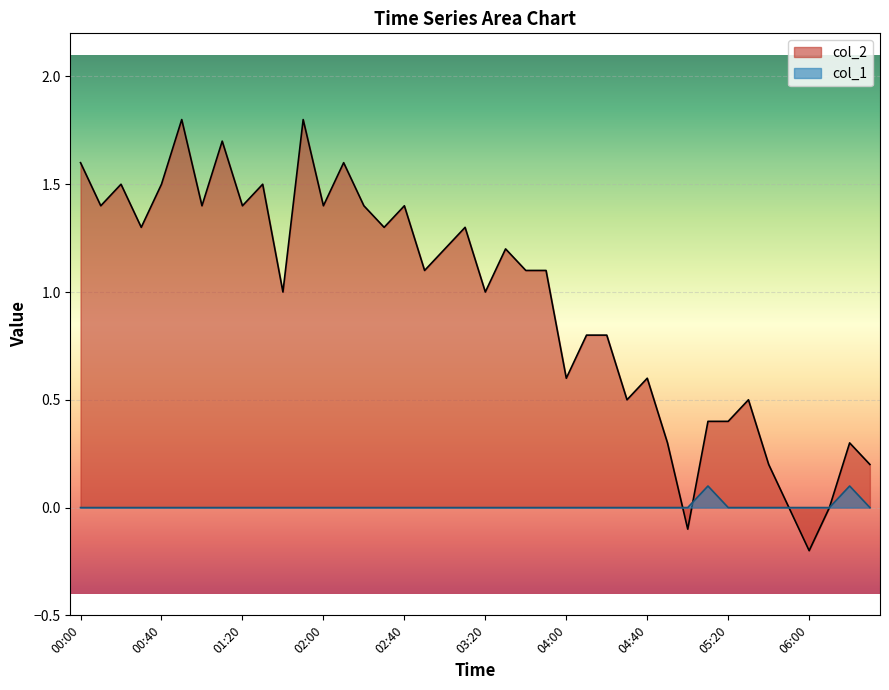

At how many categories does at least one series exceed 0?

36